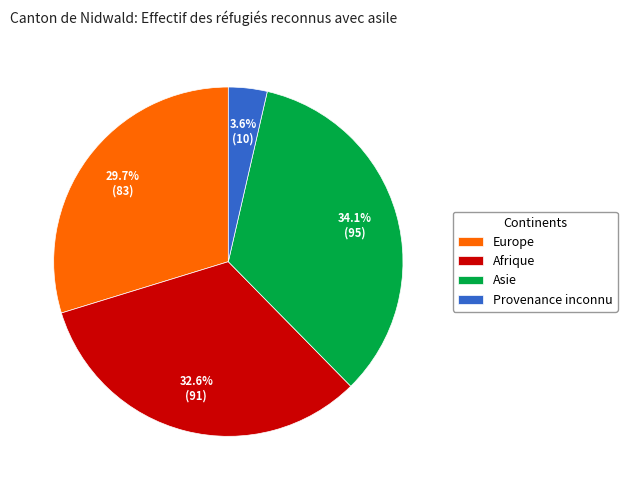

How many slices are in this pie chart?

4